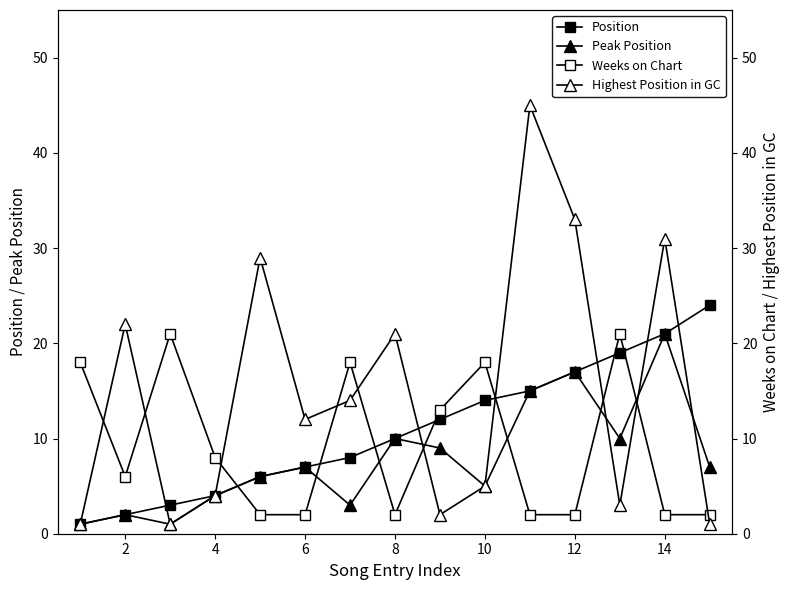

Which series ends up on top after the final intersection of Highest Position in GC and Peak Position?

Peak Position